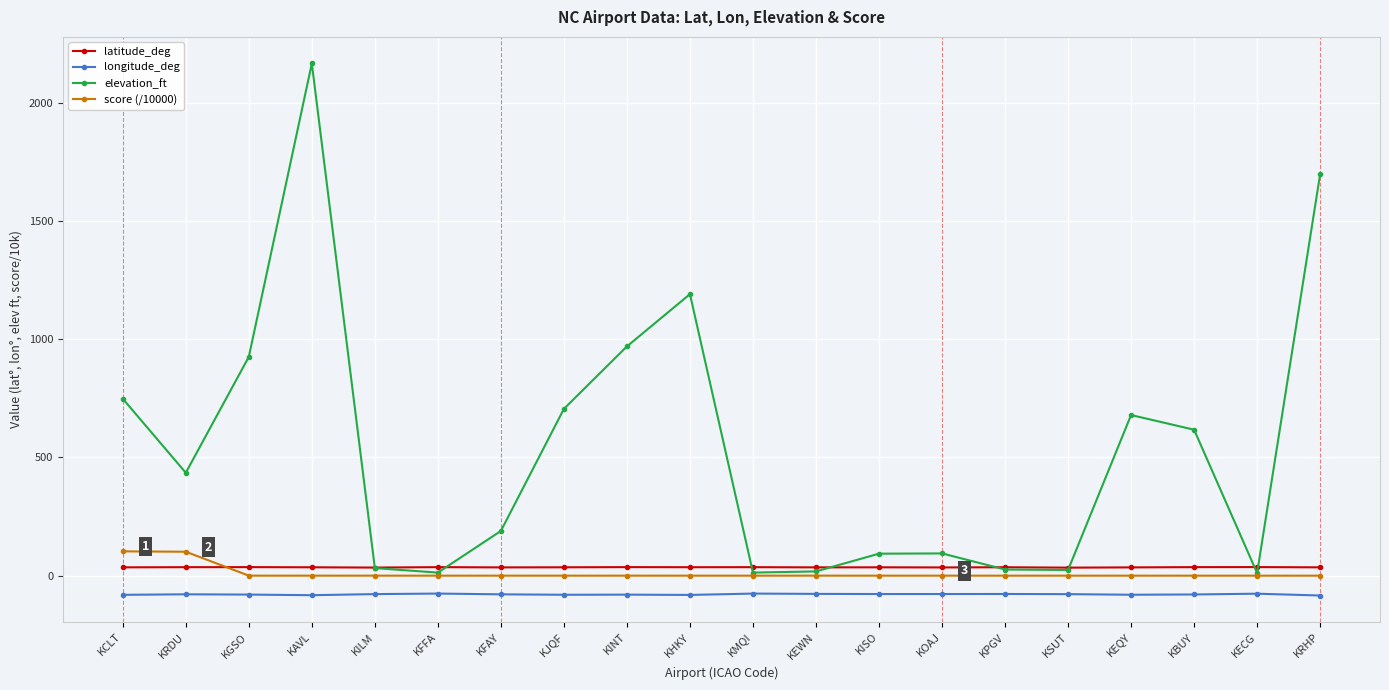

At which category does elevation_ft reach its first local peak?

KAVL